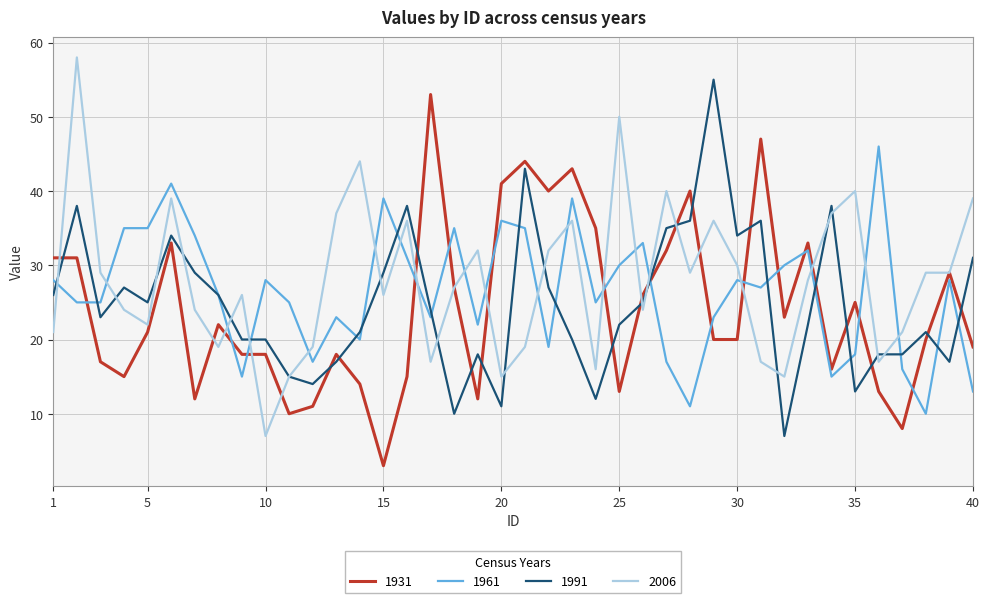

How many series are shown in this chart?

4